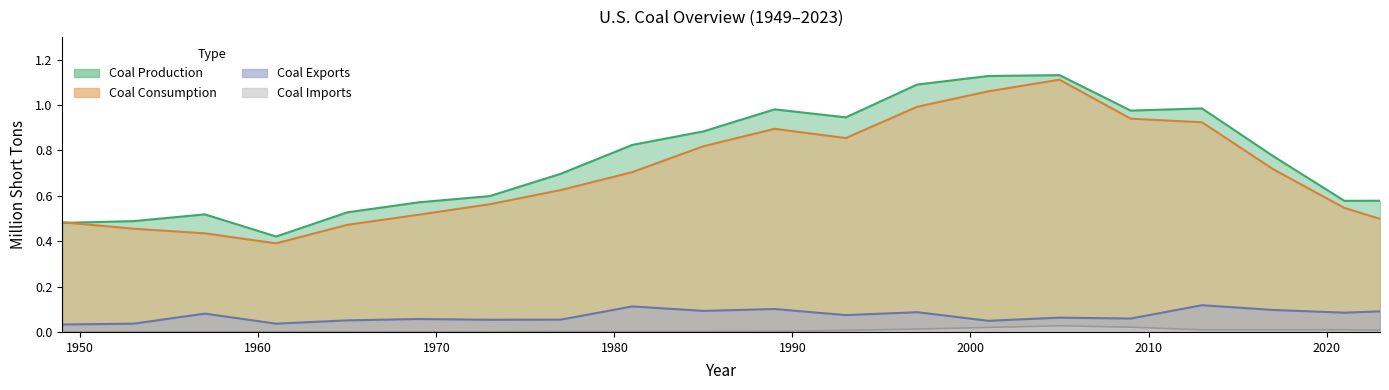

In Coal Imports, how many points are higher than both neighbors (excluding endpoints)?

5